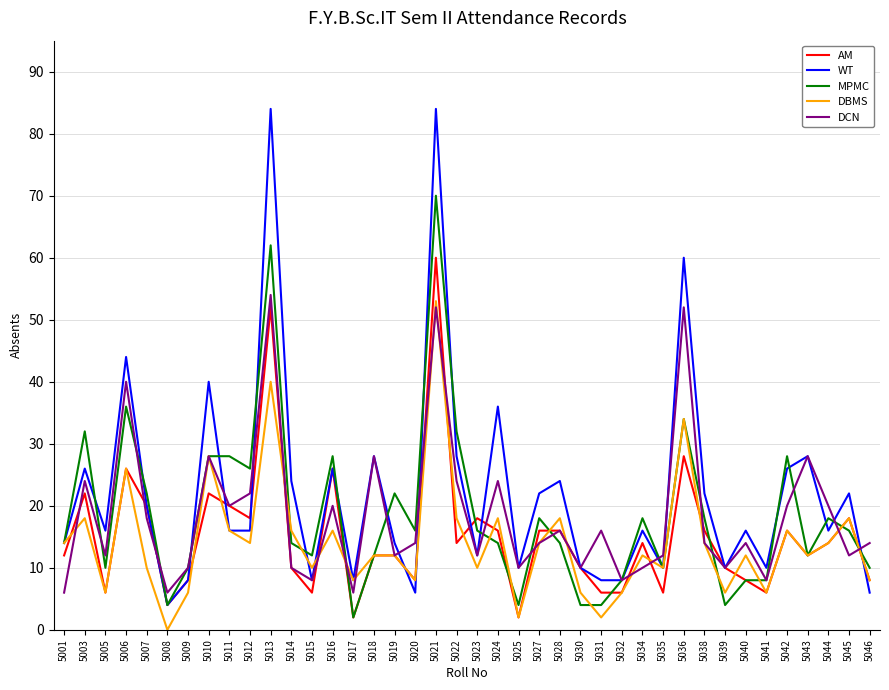

At which category does AM reach its first local peak?

5003